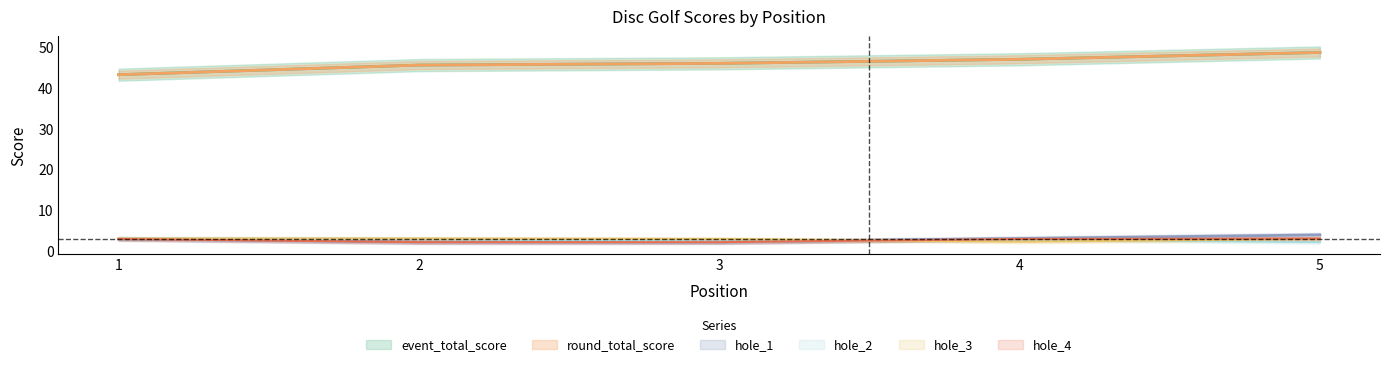

What is the sum of all event_total_score values?

231.0